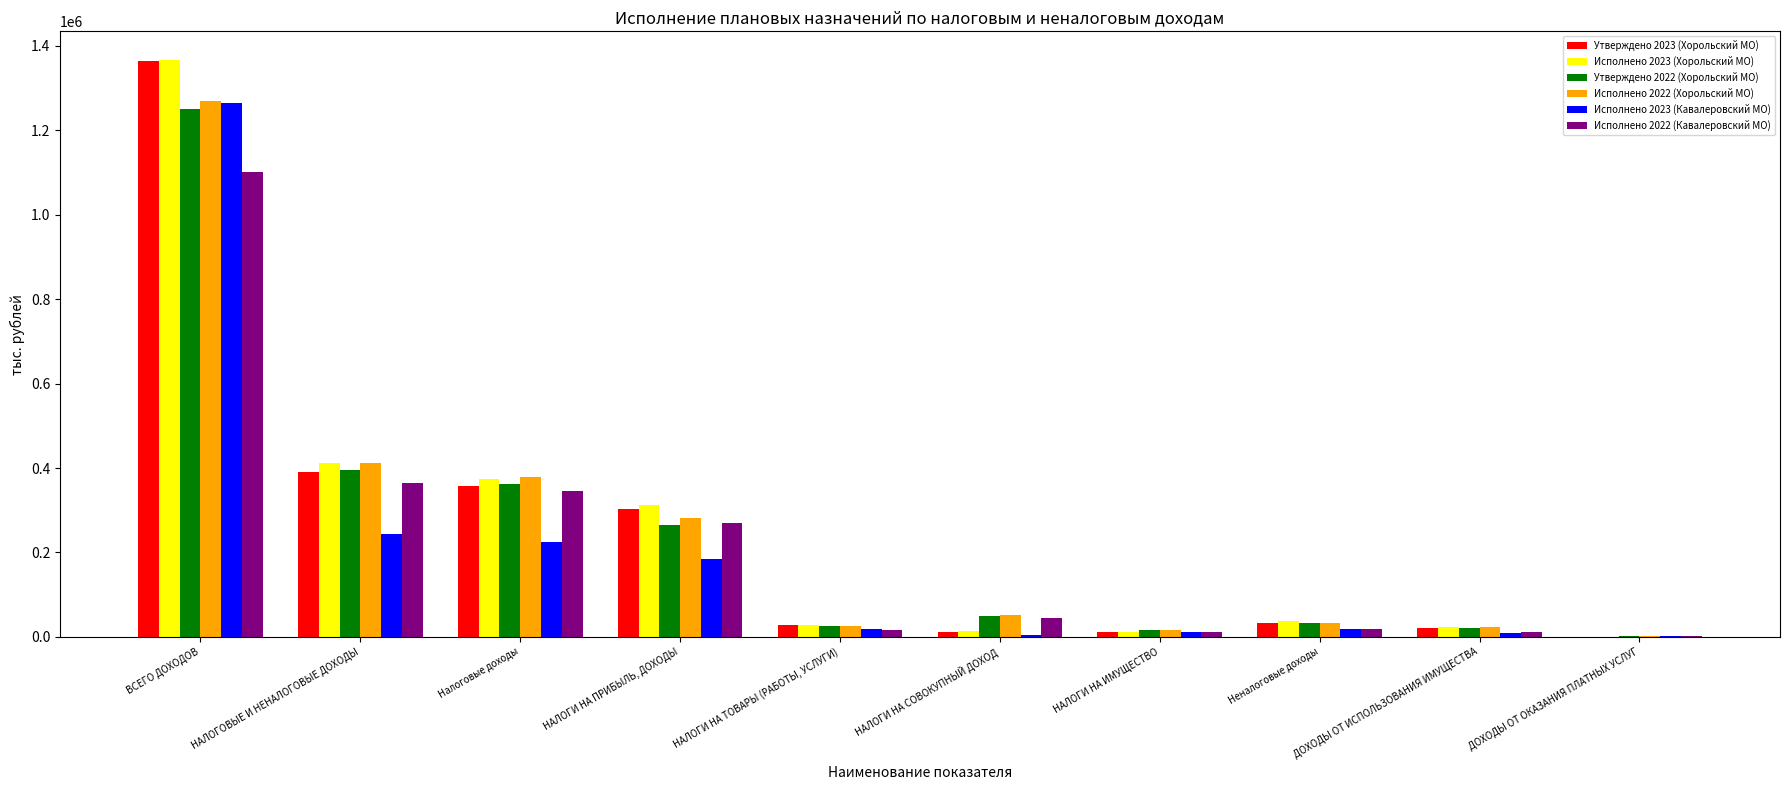

At which label is Исполнено 2022 (Хорольский МО) closest to 636224?

НАЛОГОВЫЕ И НЕНАЛОГОВЫЕ ДОХОДЫ